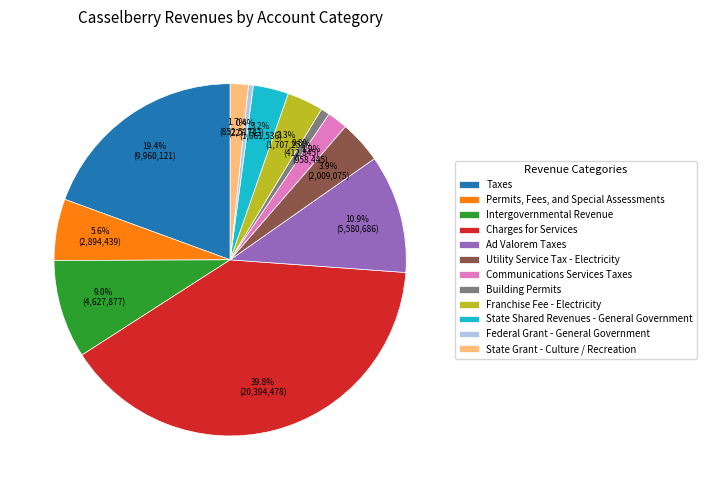

To the nearest percent, what portion does Permits, Fees, and Special Assessments represent?

6%